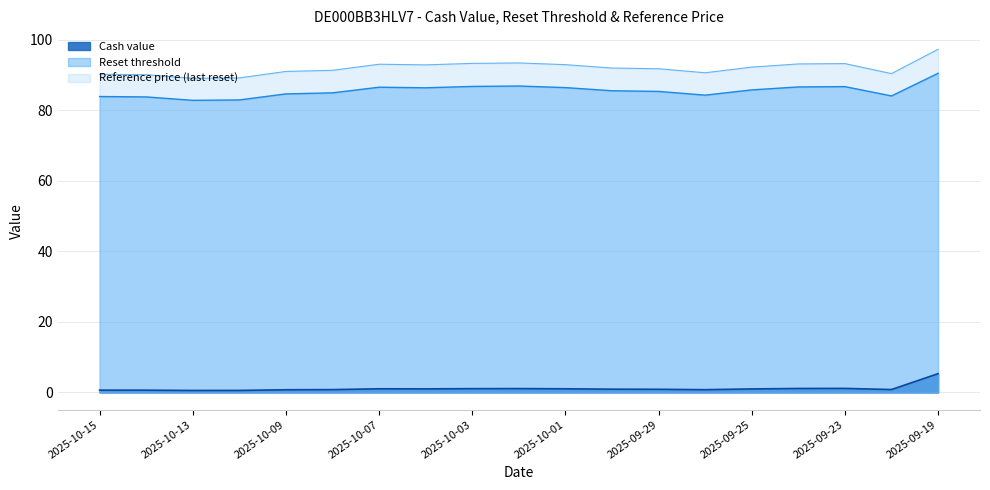

List the labels in order of Cash value value, smallest first.

2025-10-13, 2025-10-10, 2025-10-14, 2025-10-15, 2025-10-09, 2025-09-26, 2025-10-08, 2025-09-22, 2025-09-29, 2025-09-30, 2025-09-25, 2025-10-06, 2025-10-07, 2025-10-01, 2025-10-03, 2025-10-02, 2025-09-24, 2025-09-23, 2025-09-19